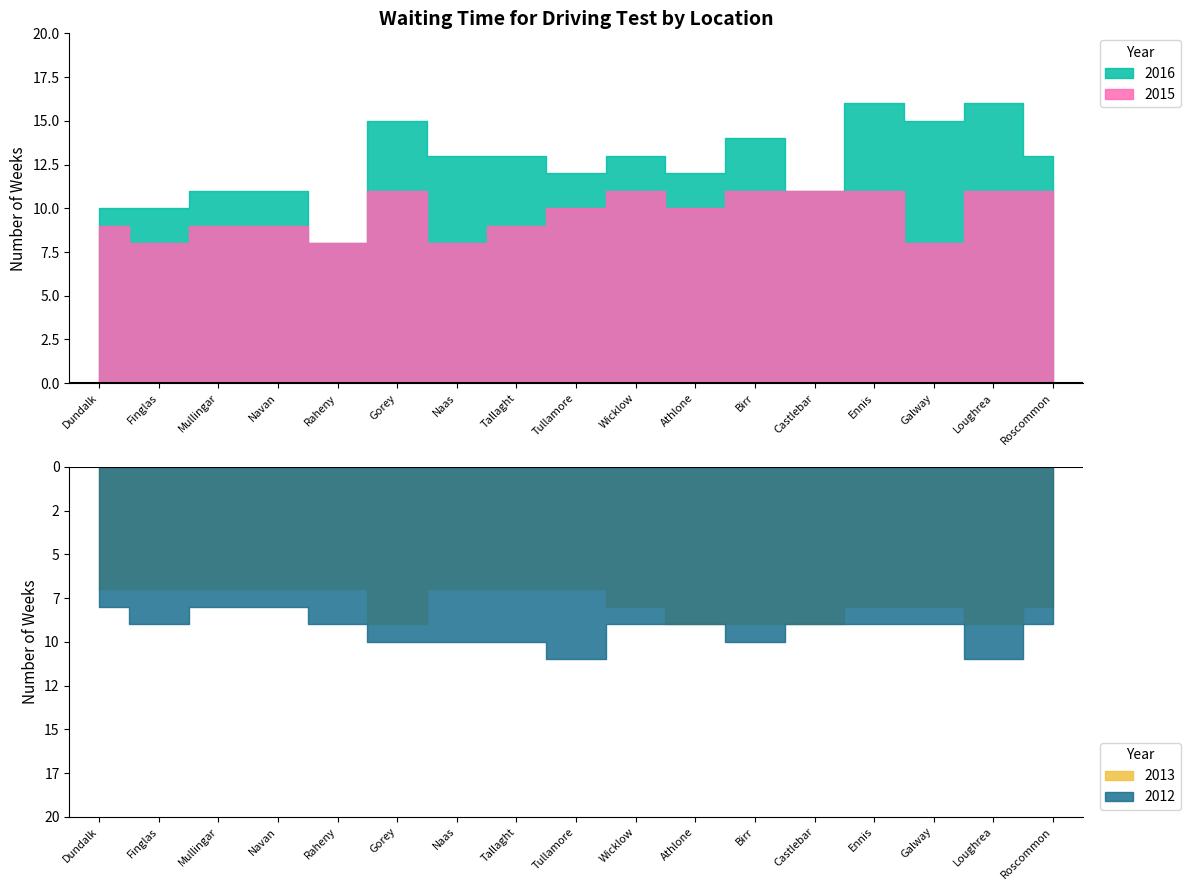

What is the sum of all 2016 values?

213